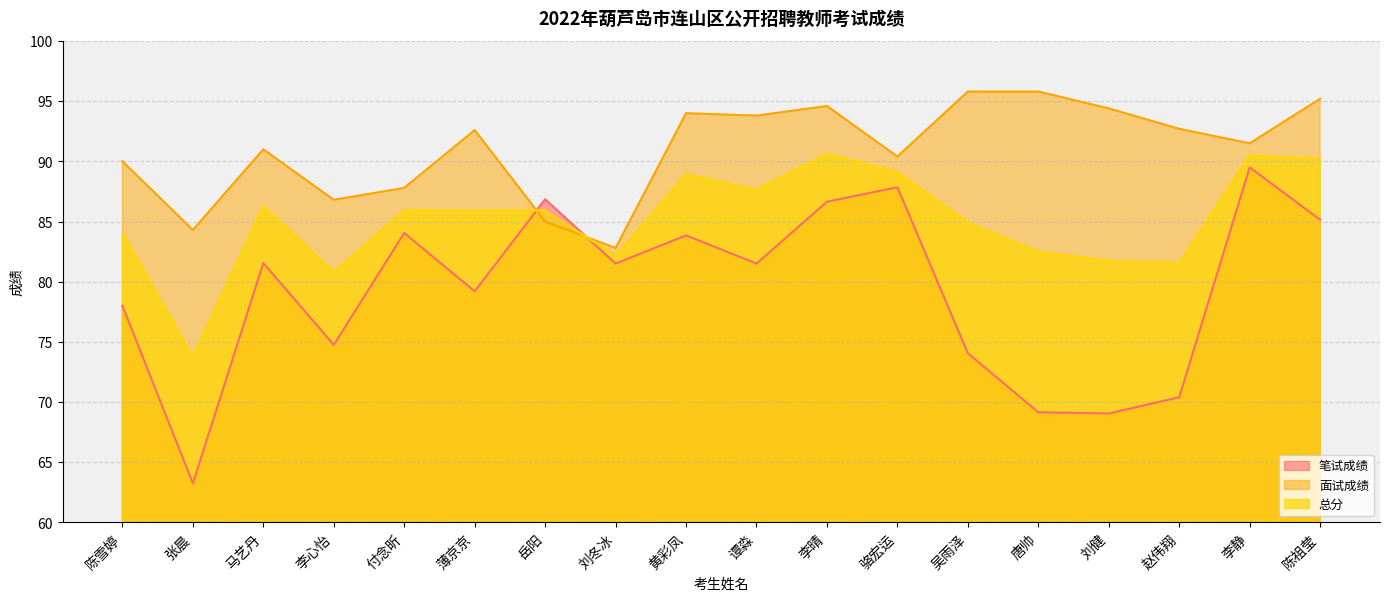

The 面试成绩 series shows 90.0 at 陈雪婷. True or false?

True